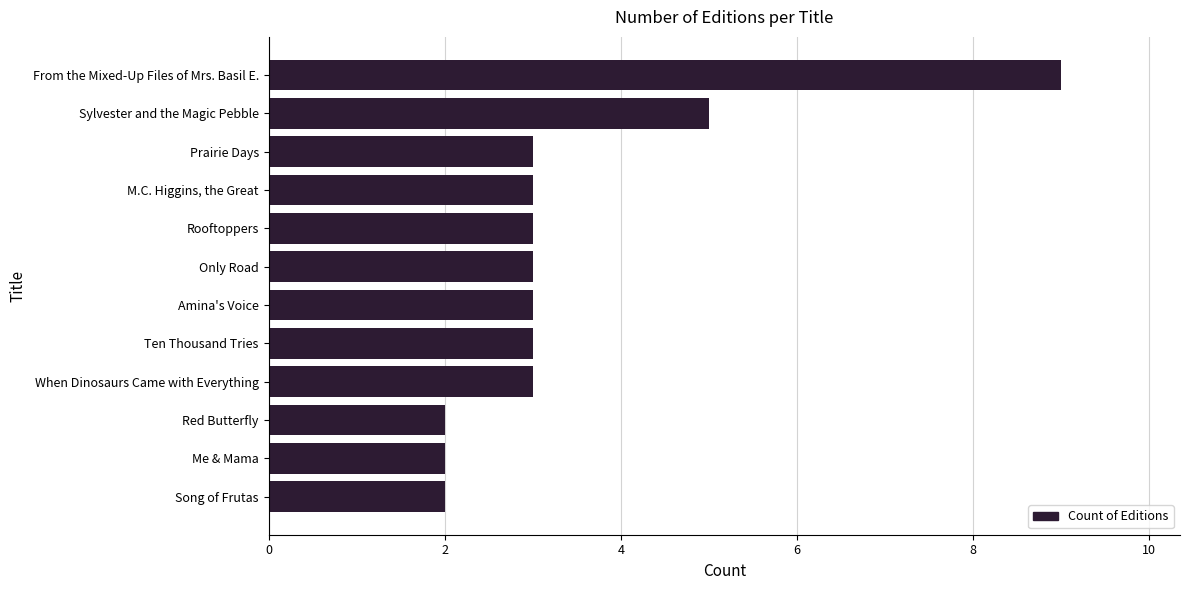

What is the difference between the maximum and minimum values?

7